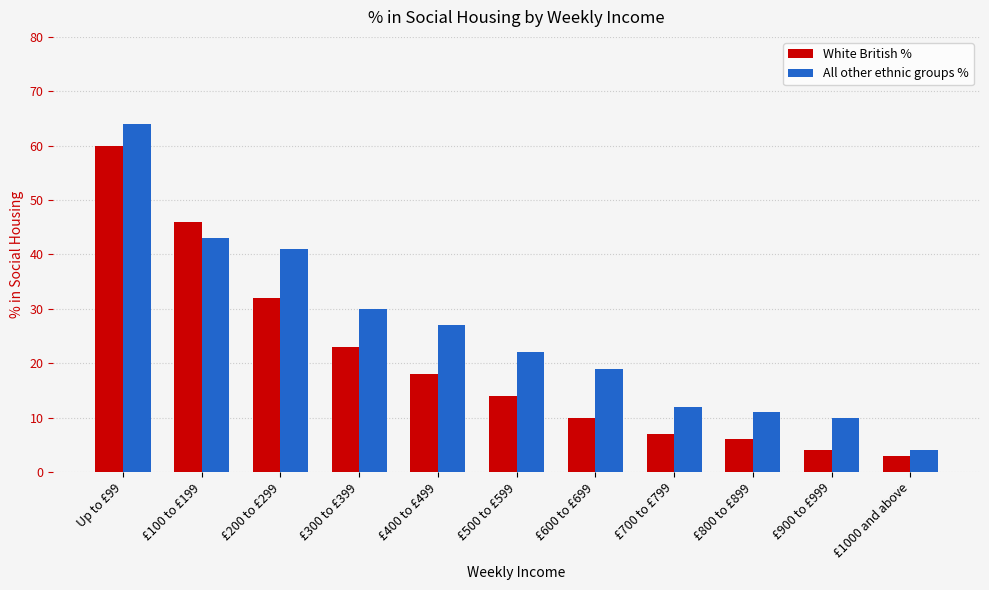

What is the total value across all series at £100 to £199?

89